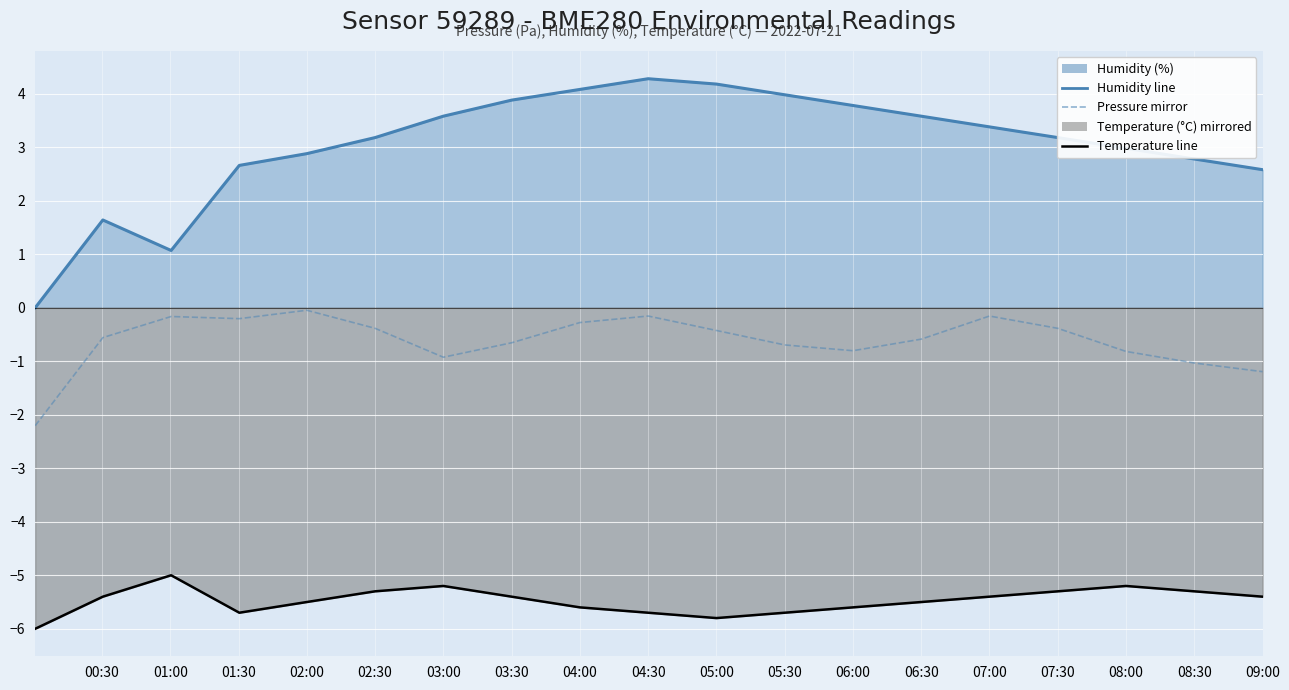

What is the difference between the maximum and minimum values in the pressure mirror series?

2.2